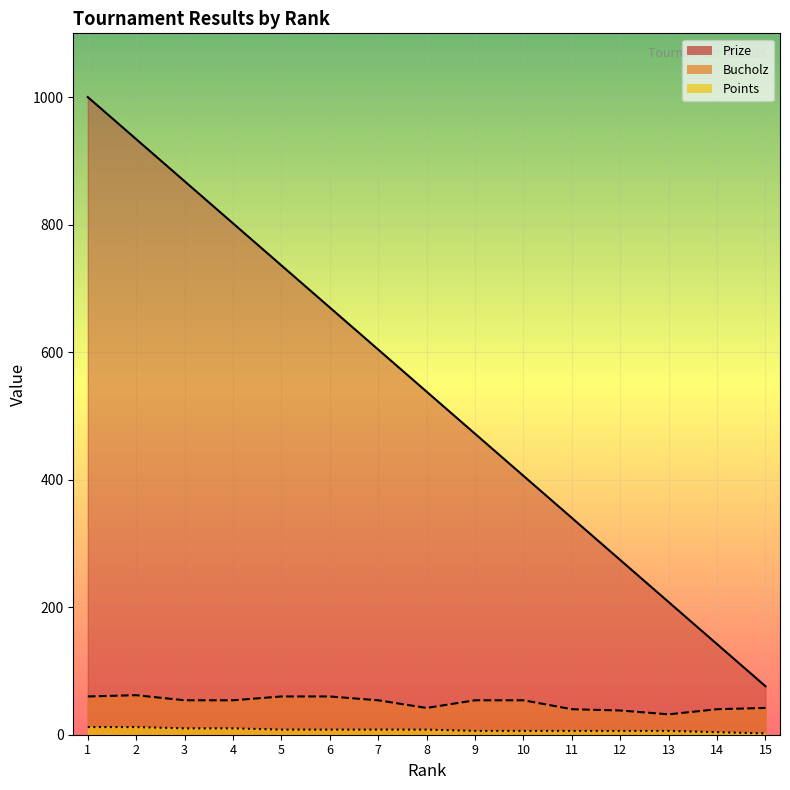

What value does the Points series have at 1?

12